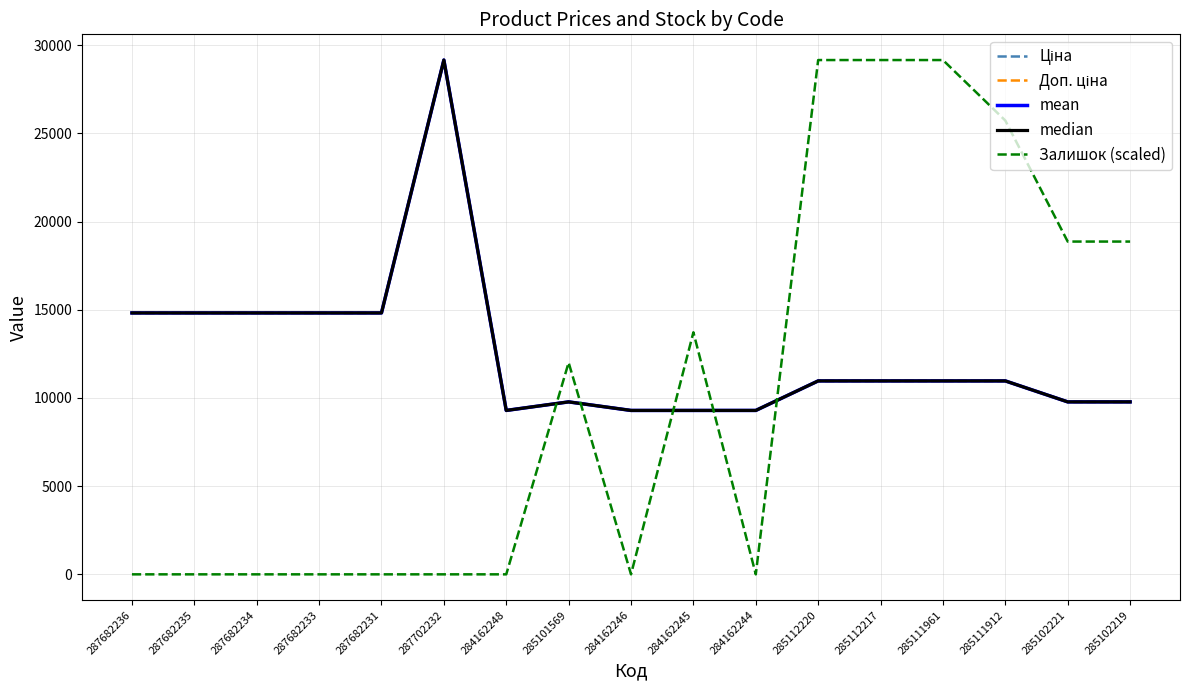

What position from the right is 285102221?

2